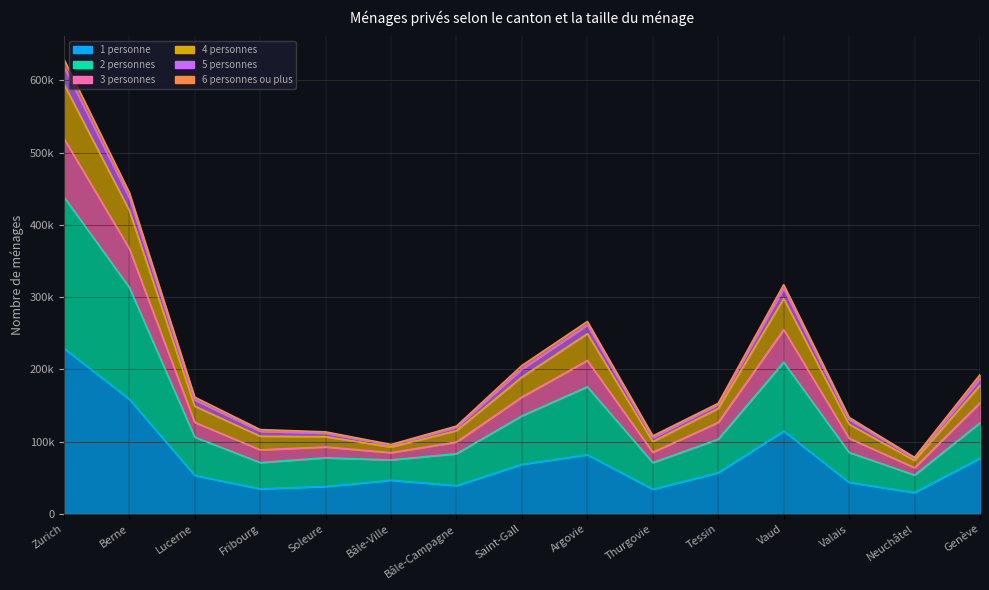

What is the difference between the 1 personne values at Zurich and Tessin?

172165